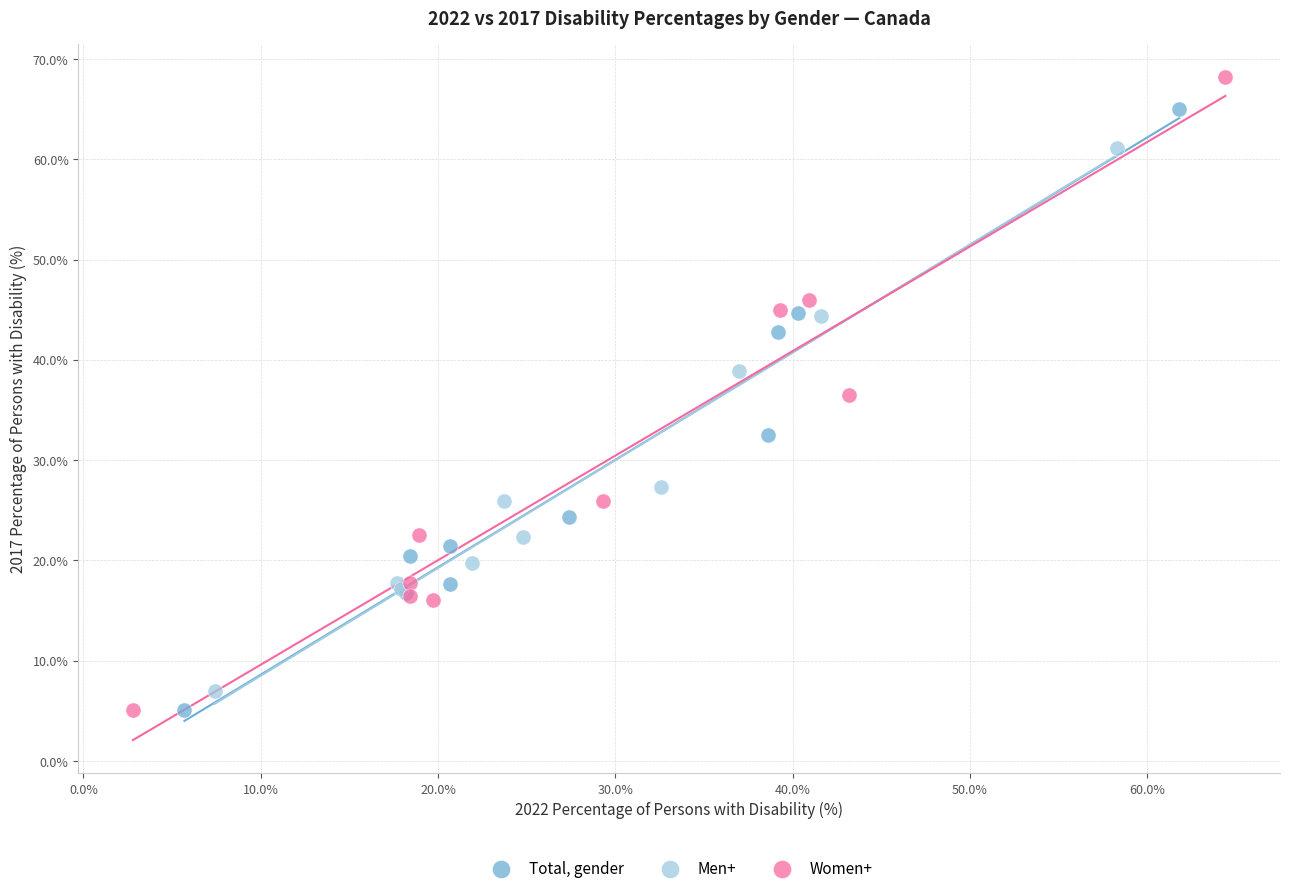

Which series has the largest Y range (max minus min)?

Women+